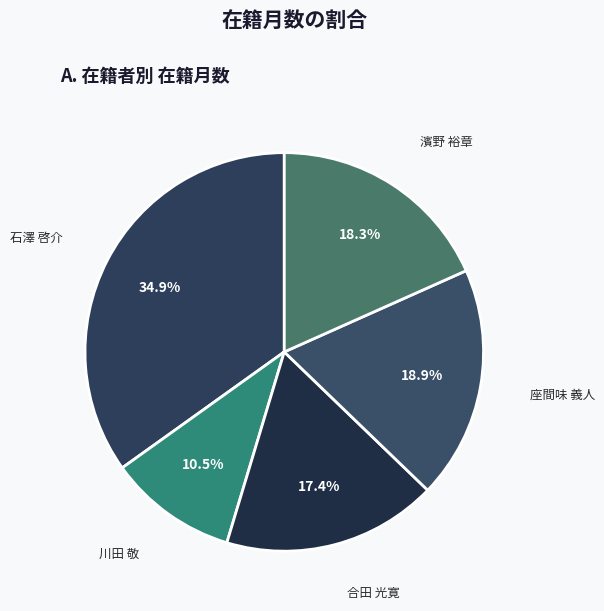

Combined, do 濱野 裕章 and 座間味 義人 account for over 50%?

No